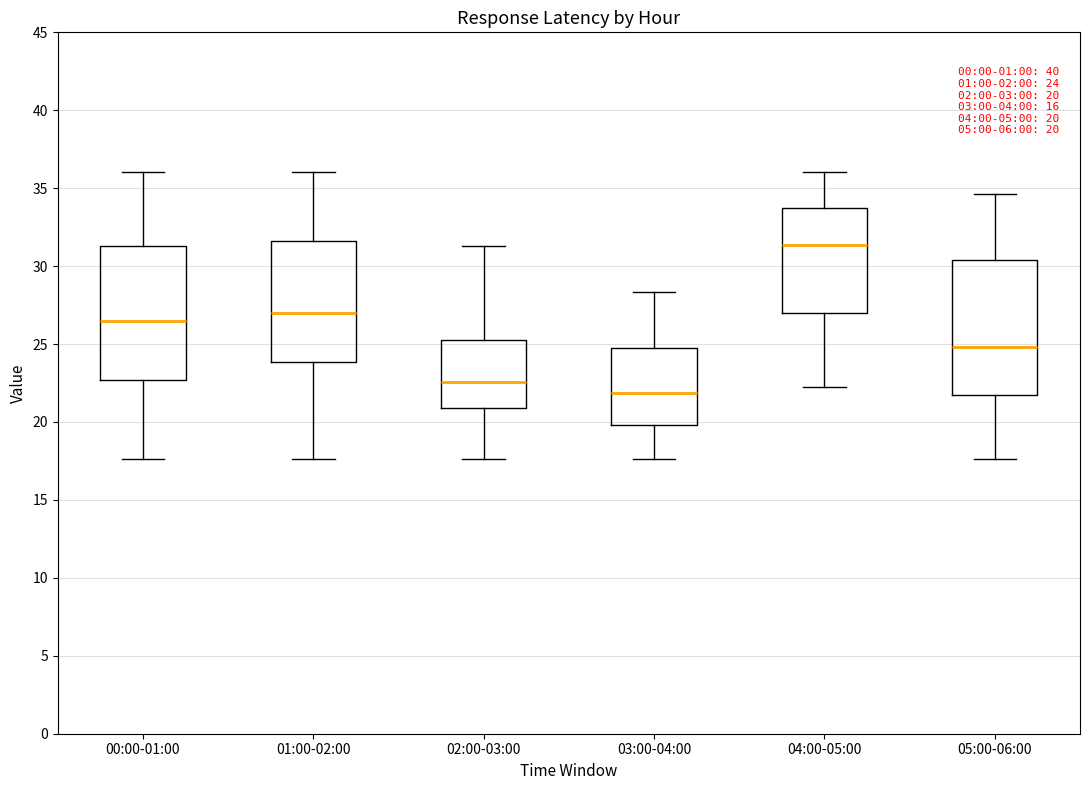

Which box's median line is the lowest?

03:00-04:00